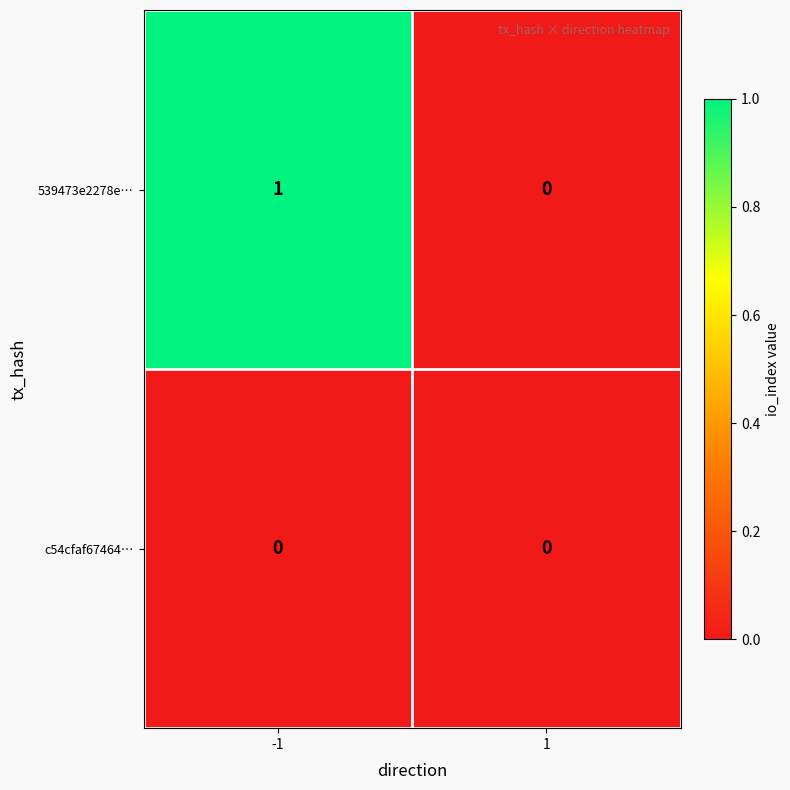

Which series has the largest total across all categories?

539473e2278e…